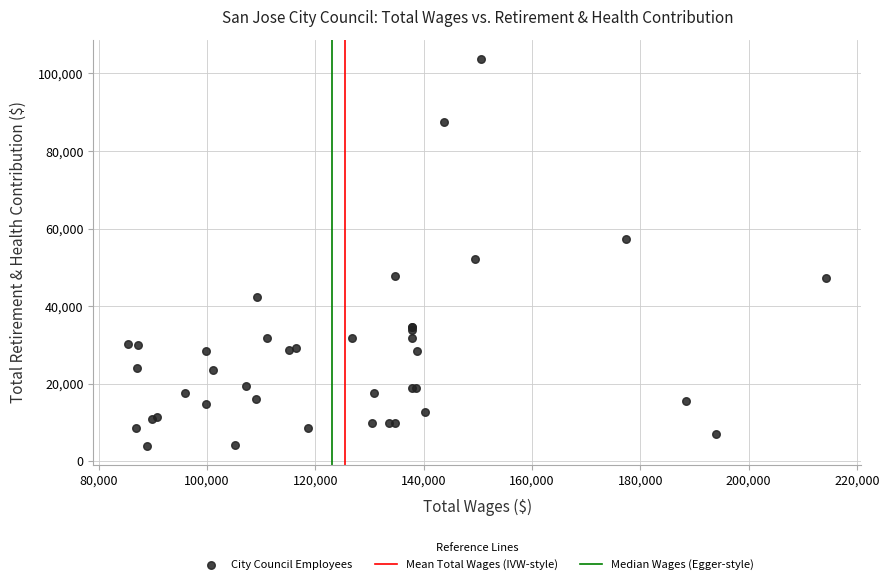

What Y value in the scatter plot is closest to 53881?

52104